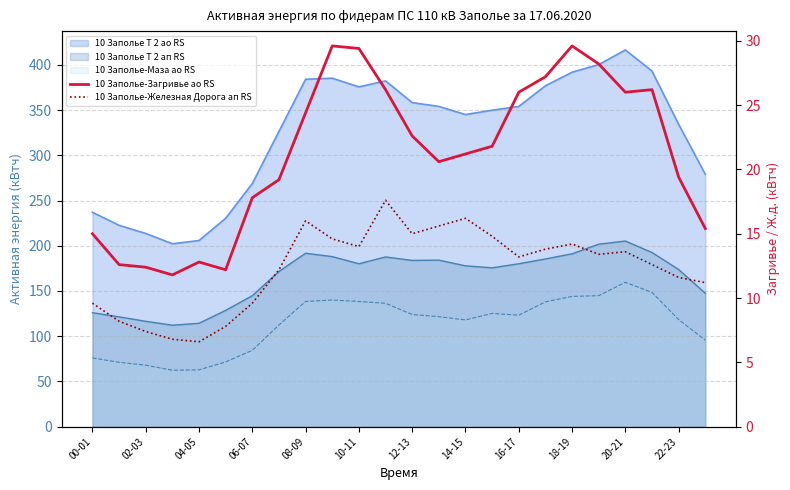

What is the greatest value displayed?

29.6